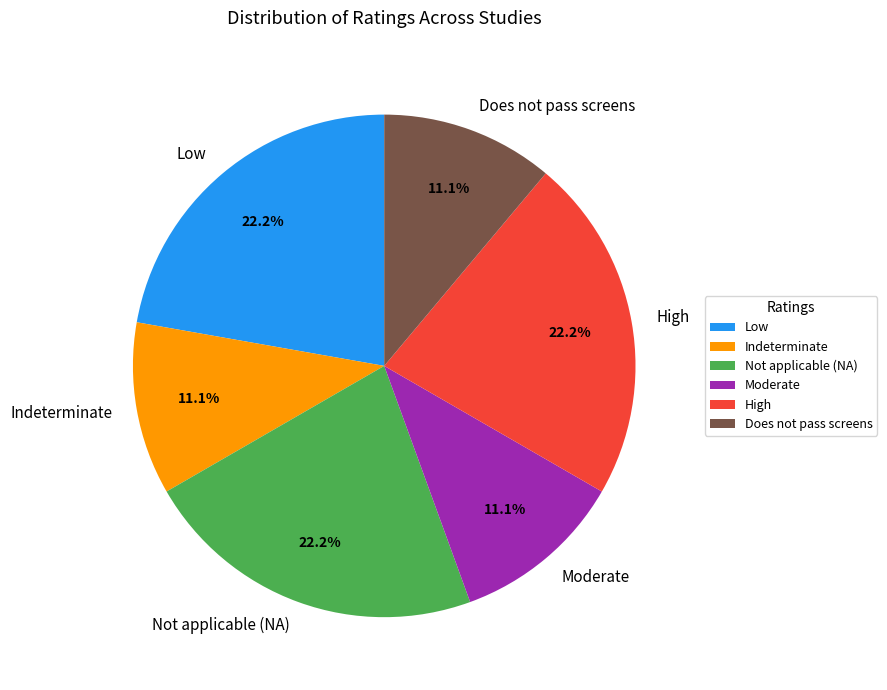

How many segments does this pie chart have?

6